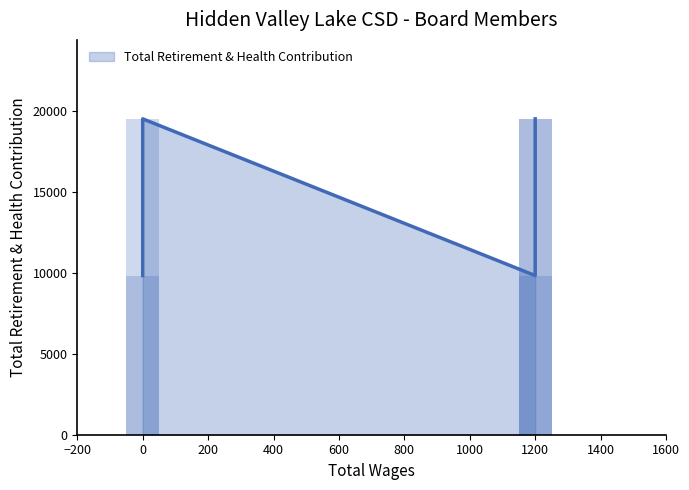

What is the difference between the values at 1200.0 and 0.0?

9693